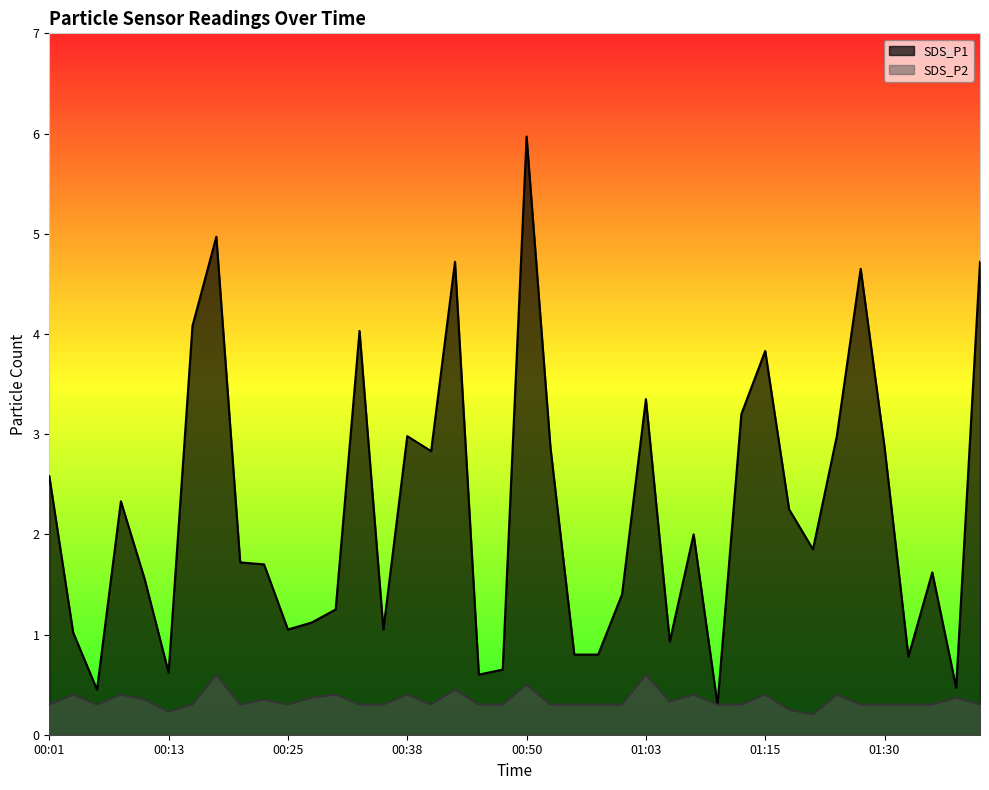

List the series in order of their peak value, highest first.

SDS_P1, SDS_P2